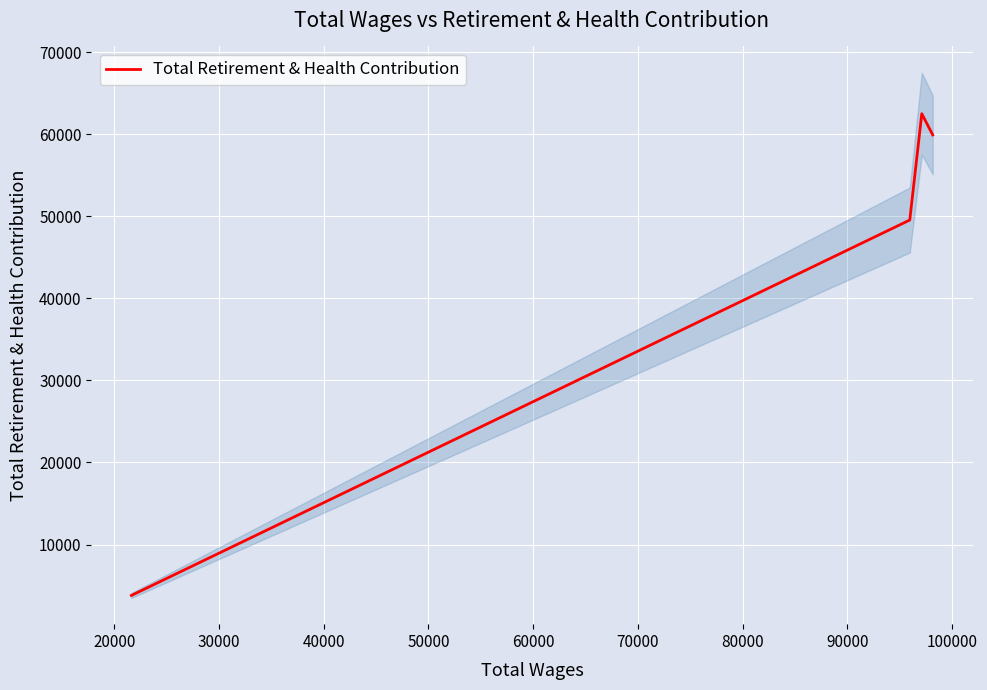

What is the difference between the maximum and minimum values?

58739